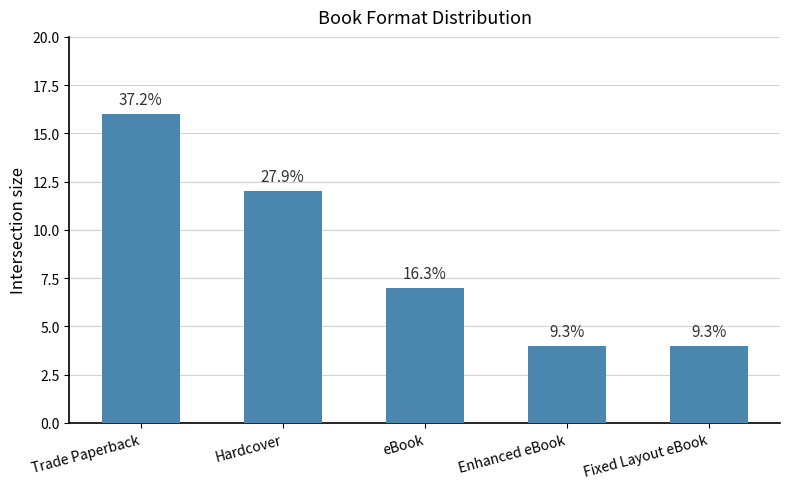

The value at Hardcover is 12. True or false?

True